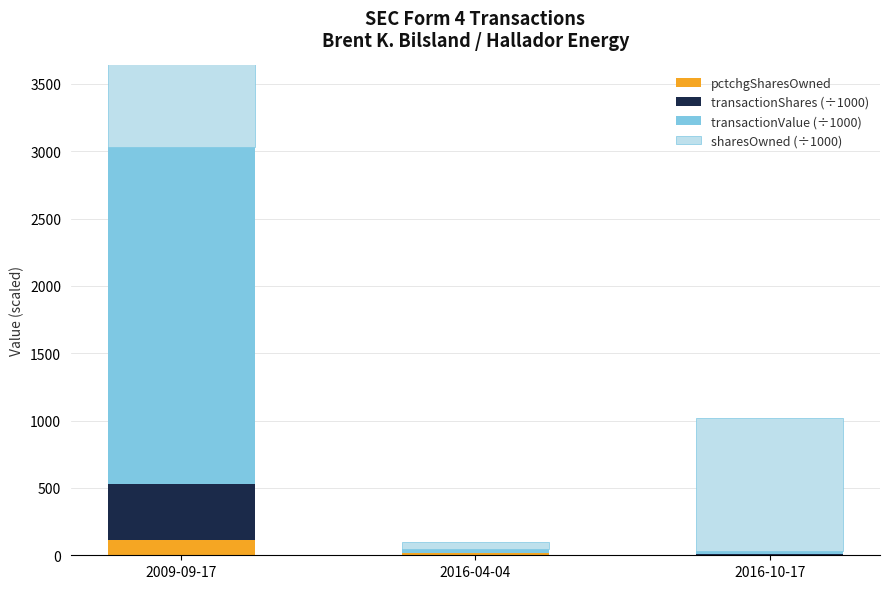

Reading right to left, transcribe all the data shown in this chart.

pctchgSharesOwned: 1.0	14.0	114.0
transactionShares (÷1000): 4.9	6.0	416.7
transactionValue (÷1000): 22.5	28.0	2500.0
sharesOwned (÷1000): 994.4	49.4	781.7